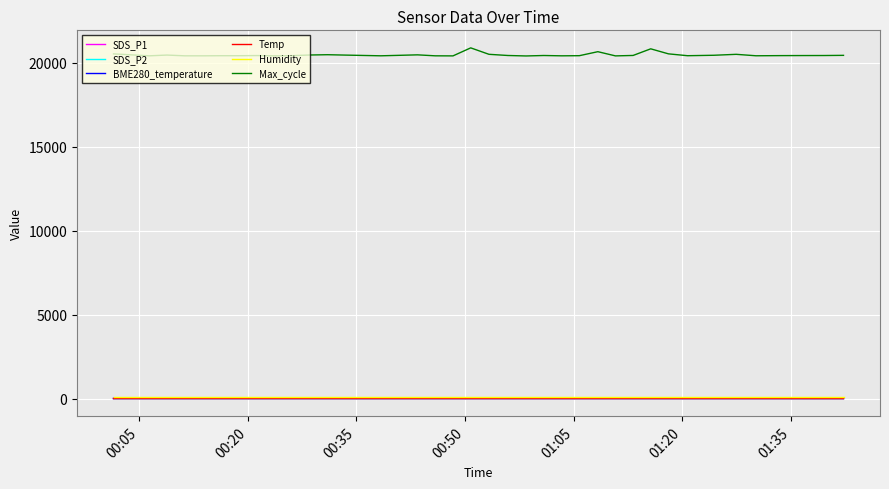

Which series has the largest range (max minus min)?

Max_cycle